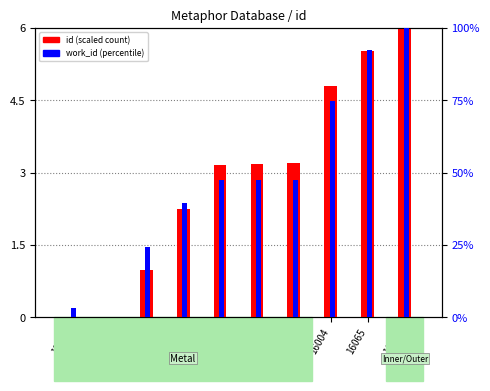

What is the difference between the id (scaled) values at 16106 and 16004?

1.2